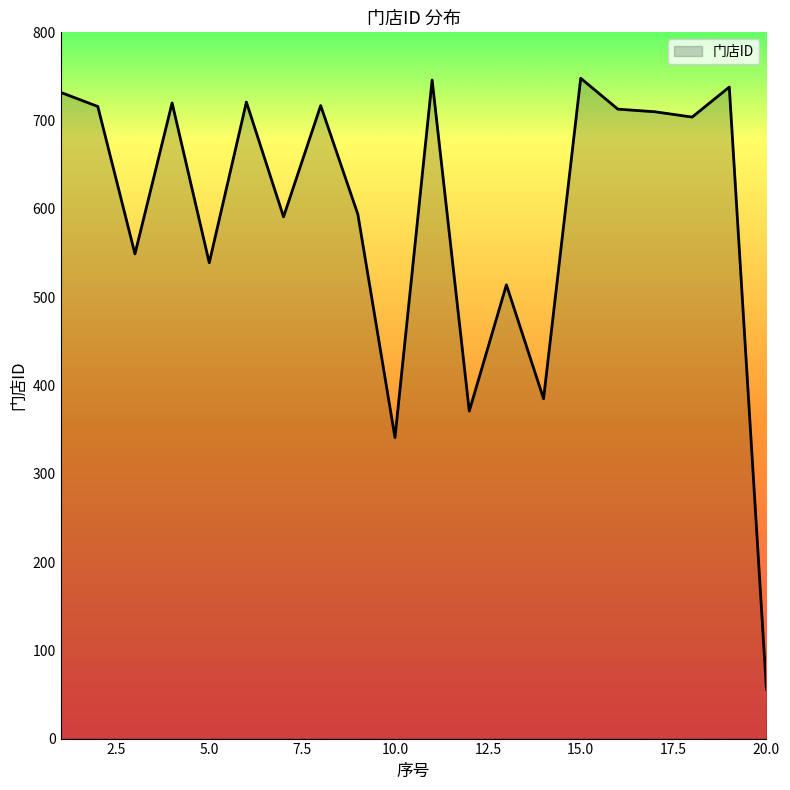

What is the maximum value shown in the chart?

748.0